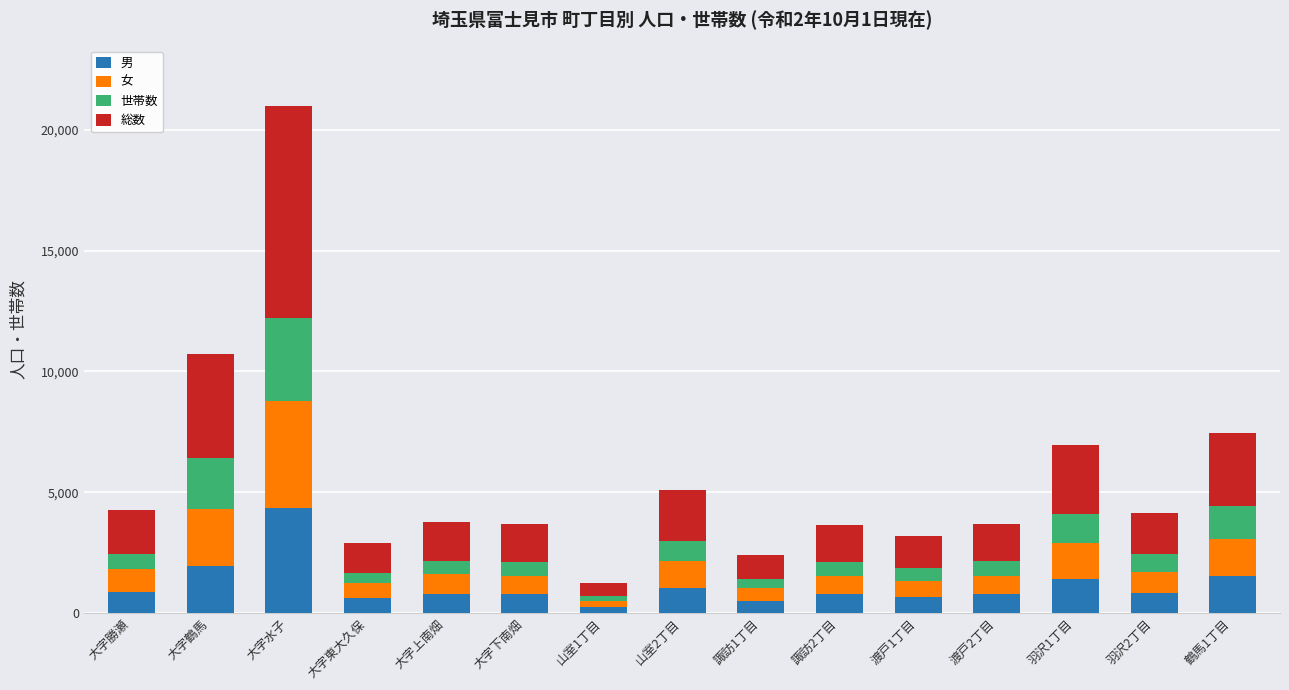

What is the maximum value for 男?

4346